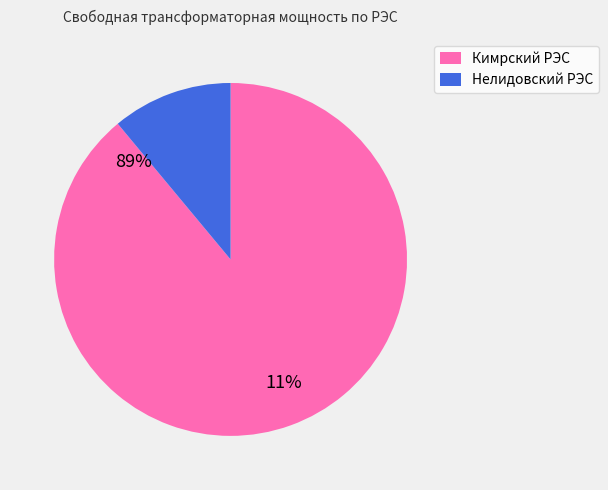

Which category has the smallest portion of the pie?

Нелидовский РЭС